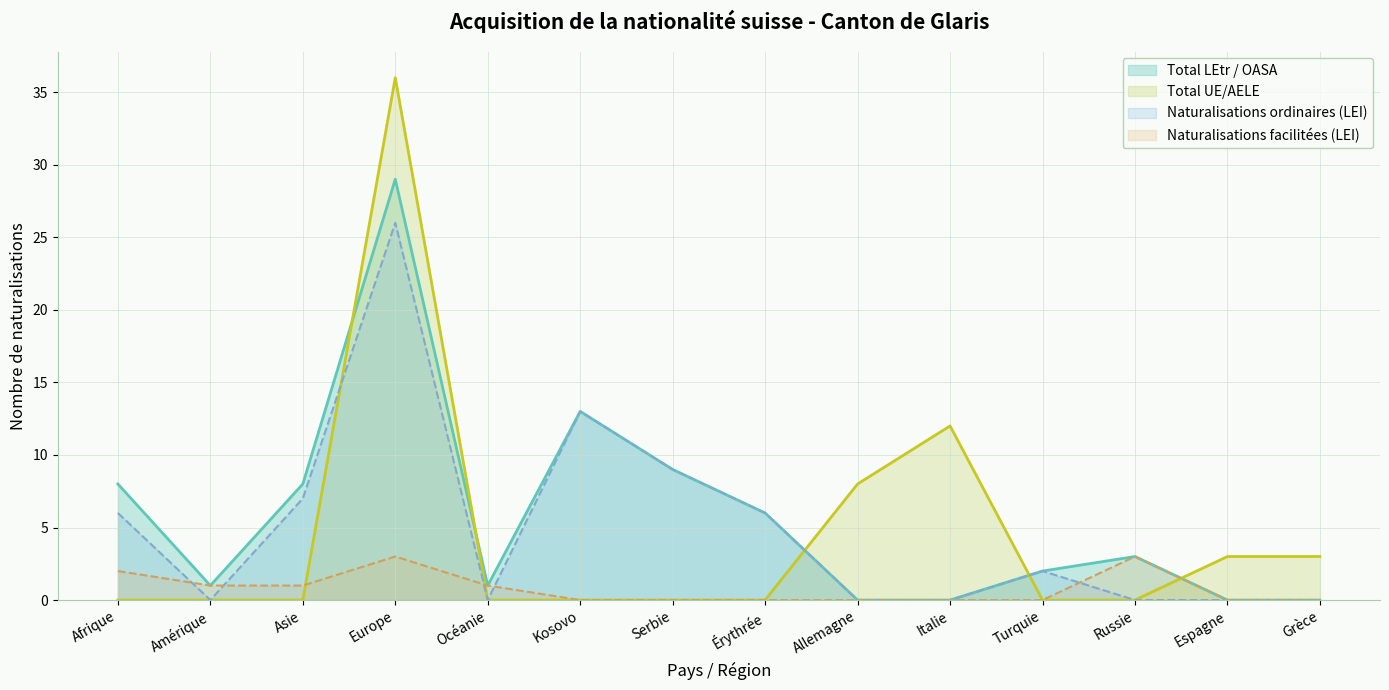

Where is the first local maximum for Total UE/AELE?

Europe